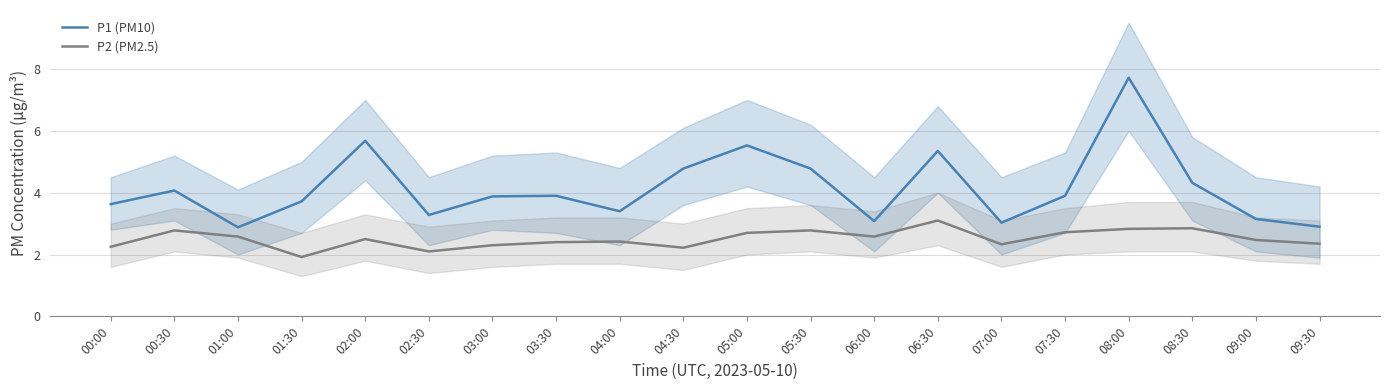

Is it true that P1 (PM10) equals 5.4 at 07:00?

False